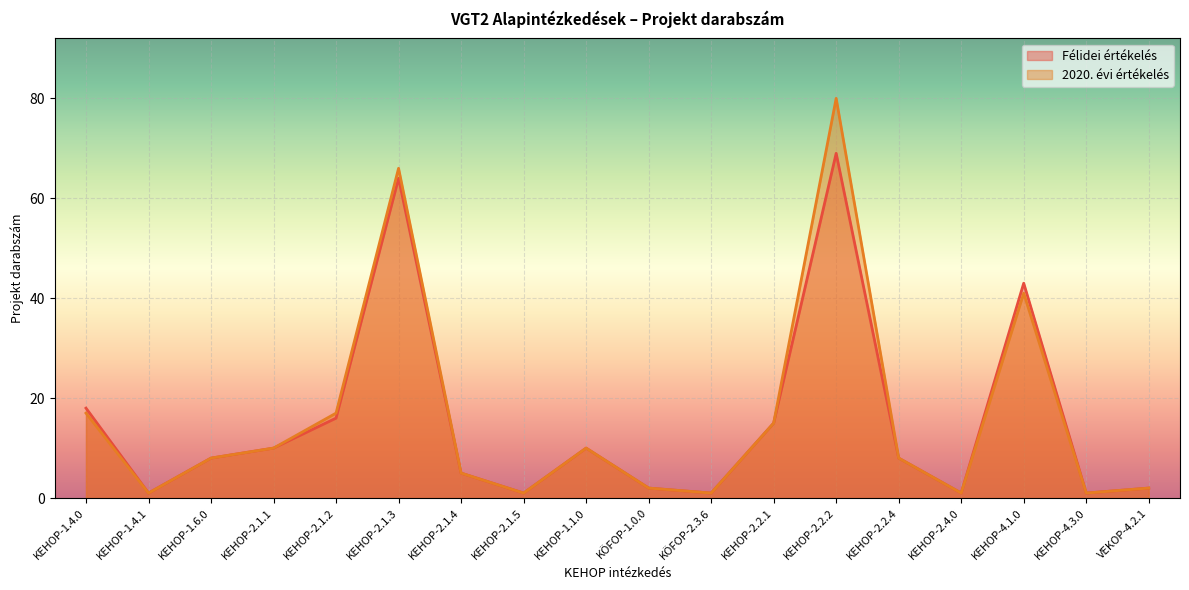

Does the chart display data point markers on the line(s)?

No